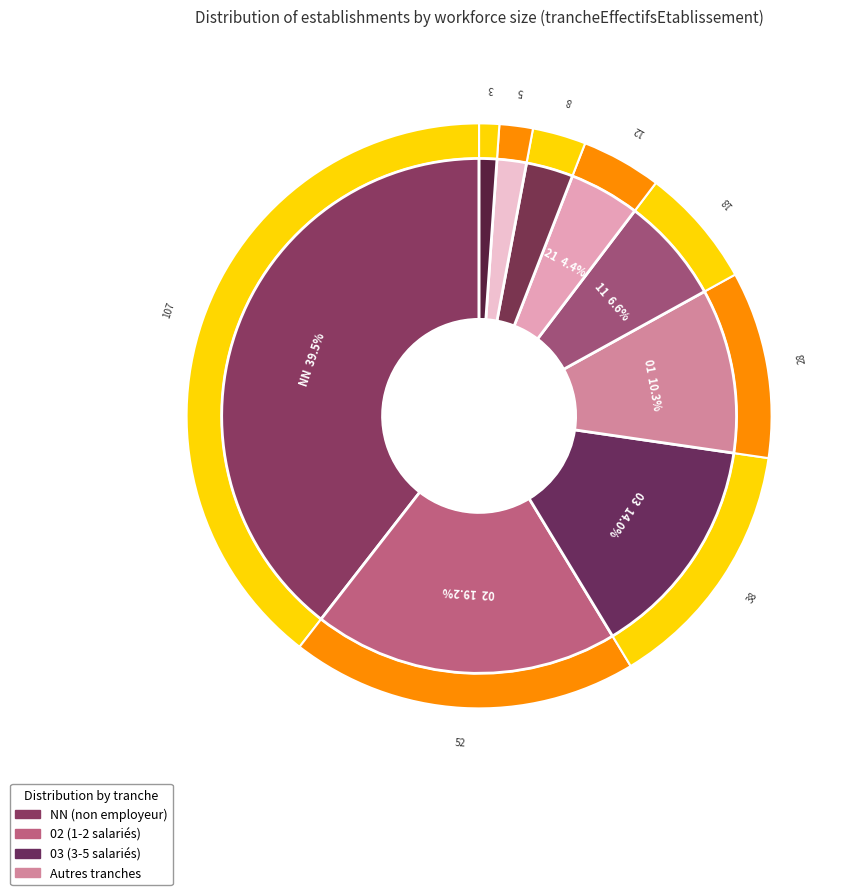

Approximately how many times larger is the value at 31 compared to 02?

0.2